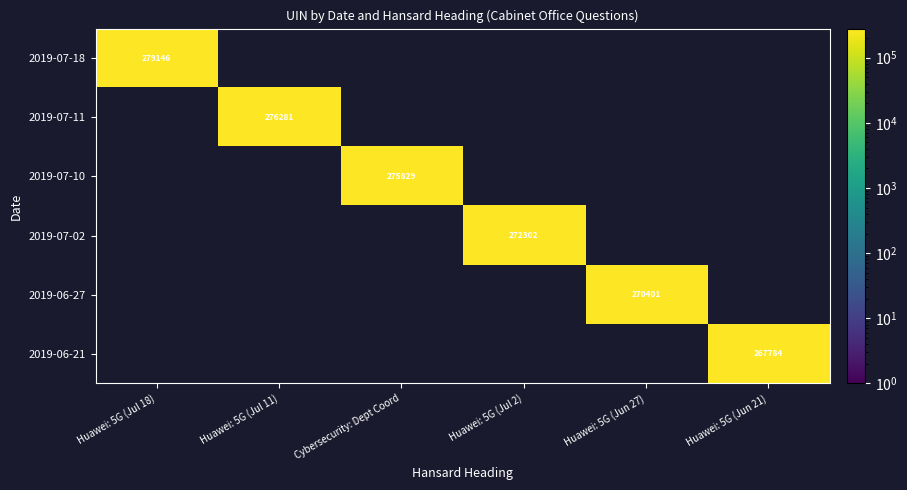

How many positive values does the 2019-06-21 series have?

1